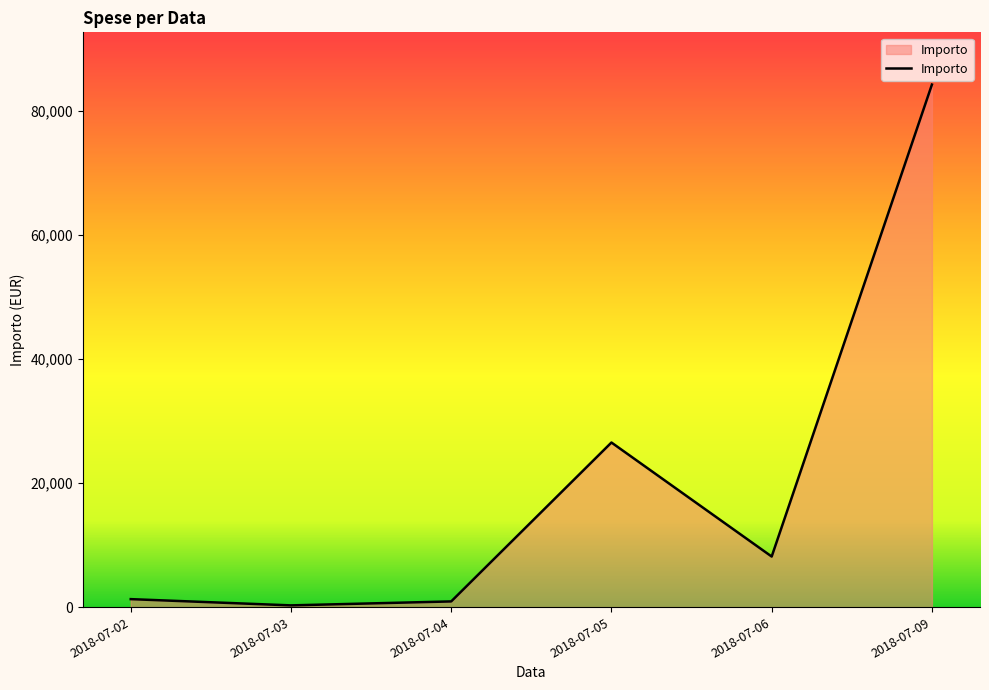

What is the difference between the maximum and minimum values?

83994.9